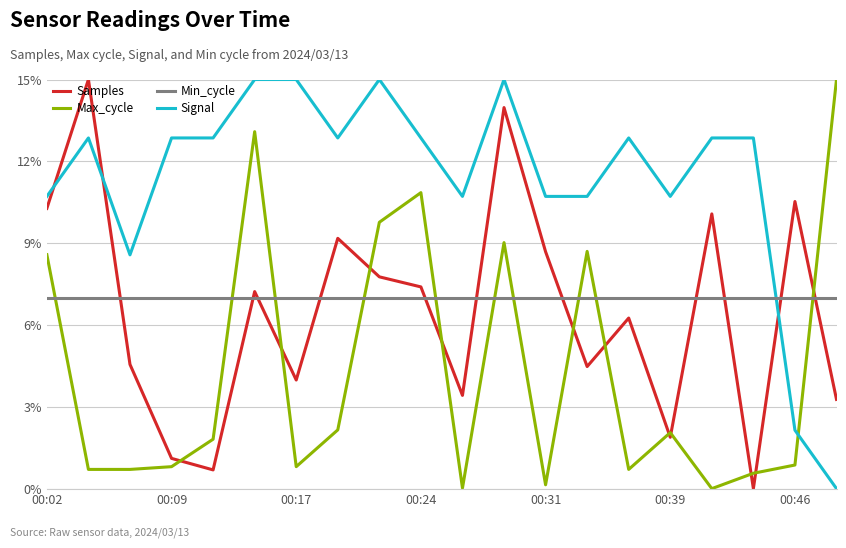

What is the difference between the maximum and minimum values in the Max_cycle series?

15.0